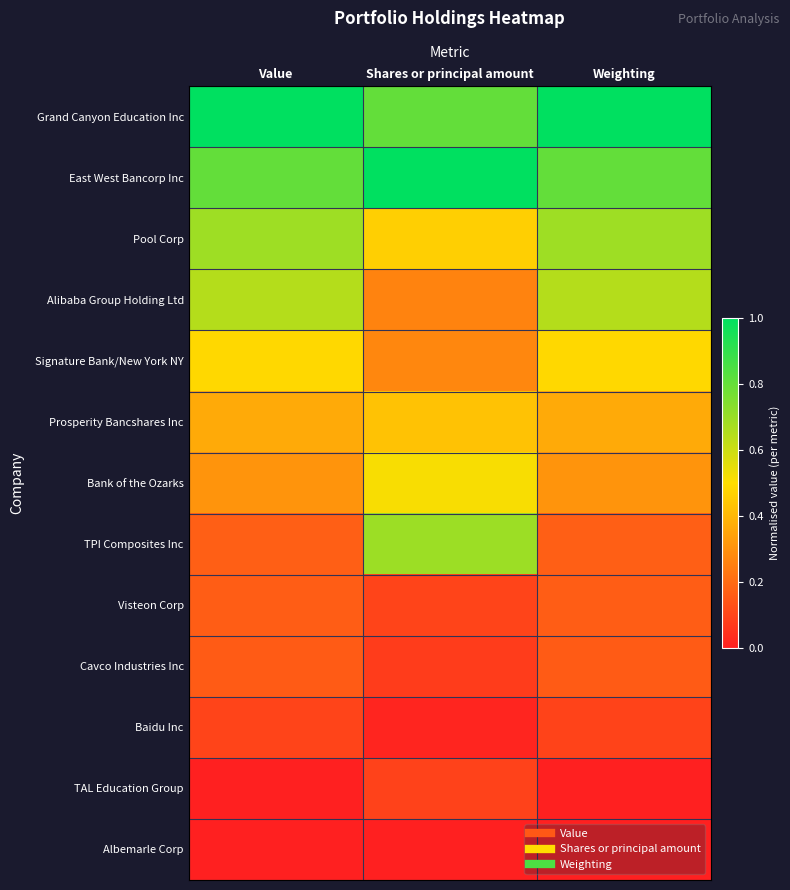

Reading left to right, extract all data points from this chart.

Grand Canyon Education Inc: Value=1.0	Shares or principal amount=0.8	Weighting=1.0
East West Bancorp Inc: Value=0.8	Shares or principal amount=1.0	Weighting=0.8
Pool Corp: Value=0.7	Shares or principal amount=0.5	Weighting=0.7
Alibaba Group Holding Ltd: Value=0.6	Shares or principal amount=0.3	Weighting=0.6
Signature Bank/New York NY: Value=0.5	Shares or principal amount=0.3	Weighting=0.5
Prosperity Bancshares Inc: Value=0.4	Shares or principal amount=0.4	Weighting=0.4
Bank of the Ozarks: Value=0.3	Shares or principal amount=0.5	Weighting=0.3
TPI Composites Inc: Value=0.2	Shares or principal amount=0.7	Weighting=0.2
Visteon Corp: Value=0.2	Shares or principal amount=0.1	Weighting=0.2
Cavco Industries Inc: Value=0.2	Shares or principal amount=0.1	Weighting=0.2
Baidu Inc: Value=0.1	Shares or principal amount=0.0	Weighting=0.1
TAL Education Group: Value=0.0	Shares or principal amount=0.1	Weighting=0.0
Albemarle Corp: Value=0.0	Shares or principal amount=0.0	Weighting=0.0